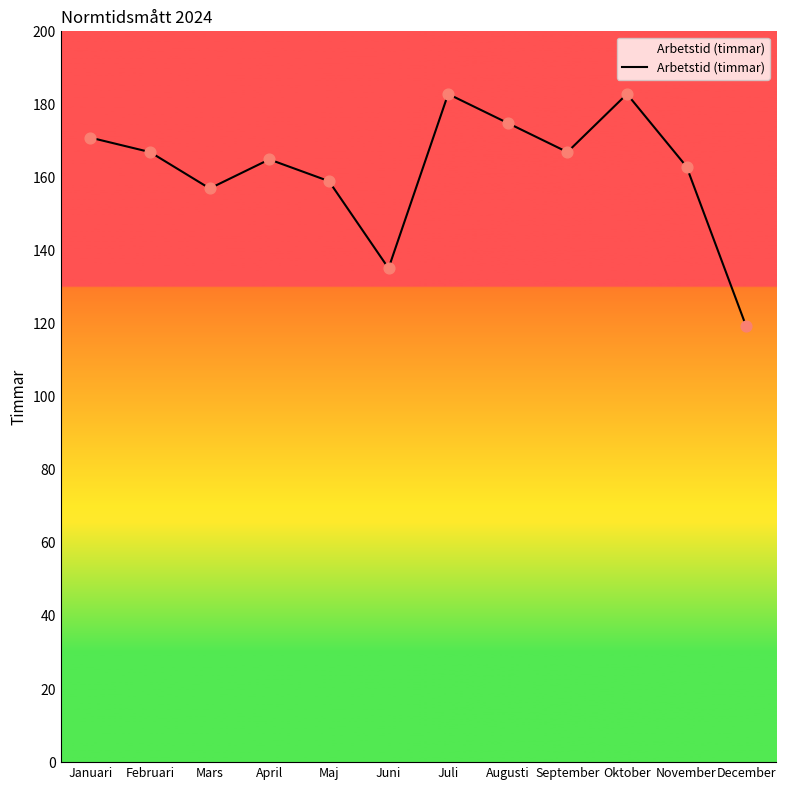

Approximately how many times larger is the value at Maj compared to Mars?

1.0